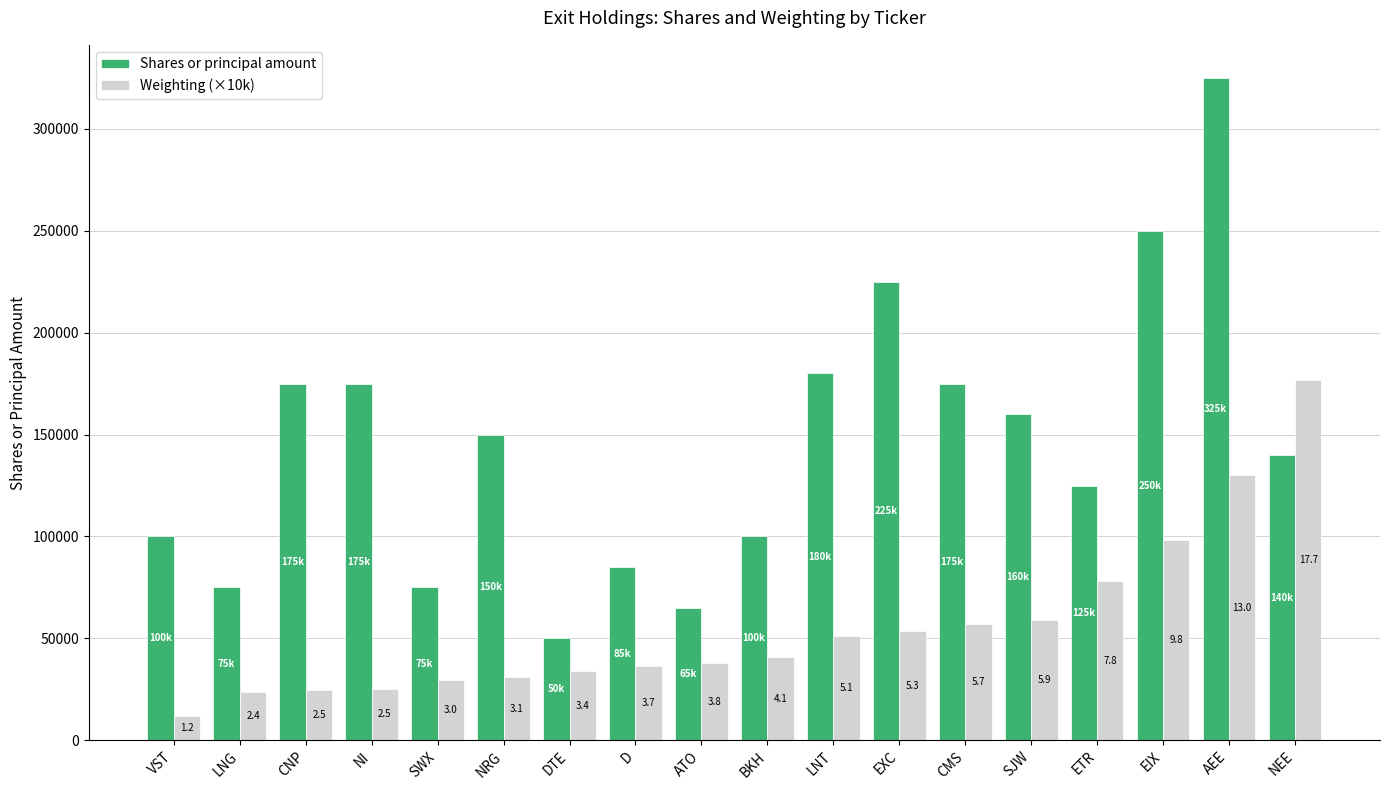

True or false: Shares or principal amount has a value of 325000.0 at AEE.

True